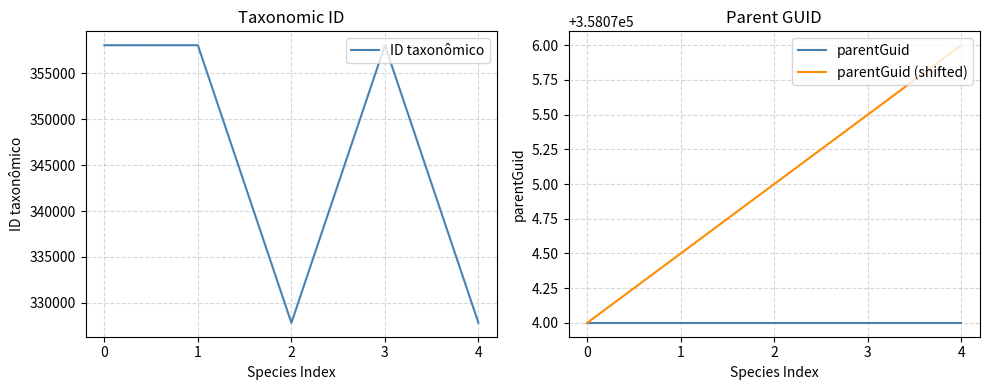

Which label corresponds to the smallest value in the chart?

2